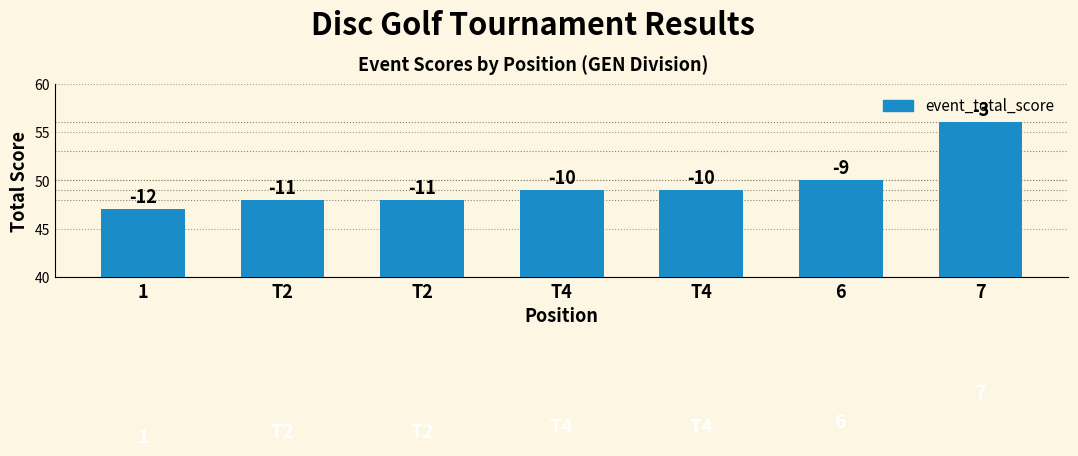

List the labels in order of value, smallest first.

1, T2, T2, T4, T4, 6, 7